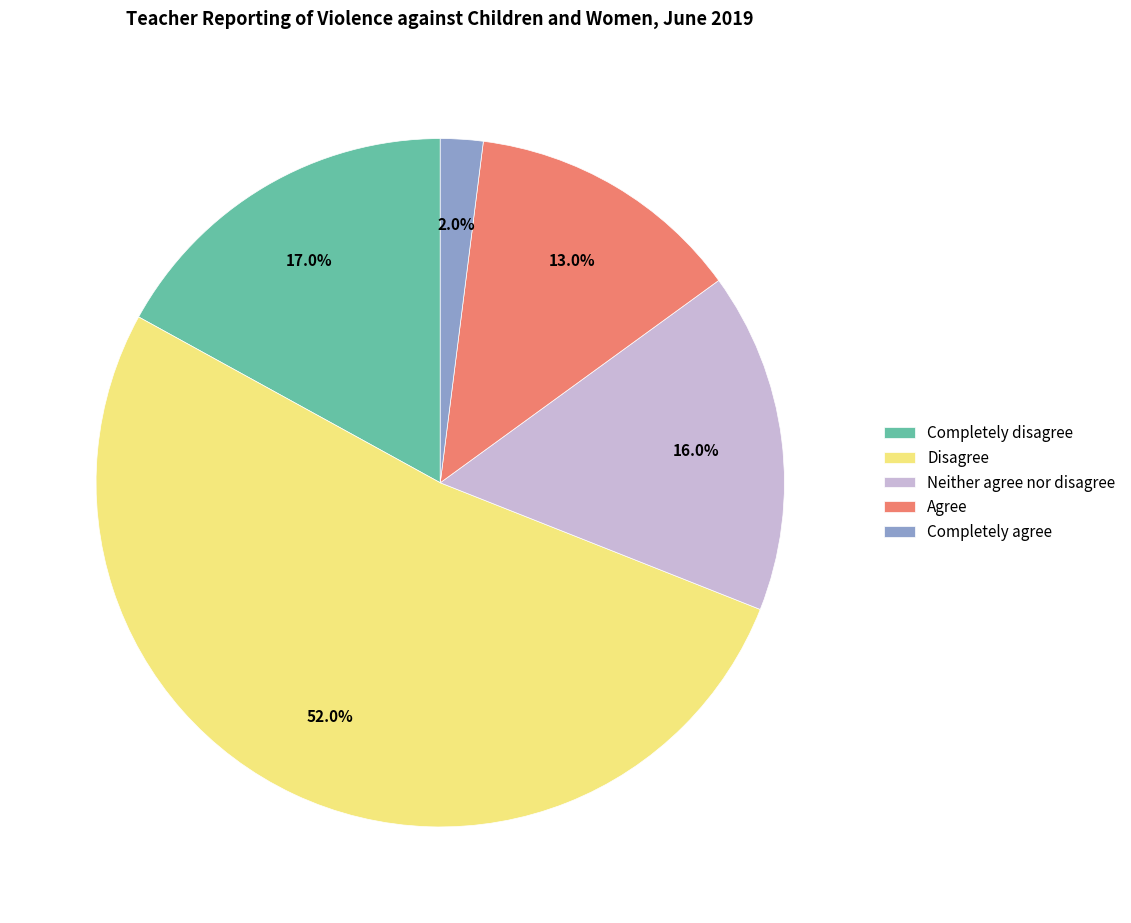

Which category has the biggest portion of the pie?

Disagree